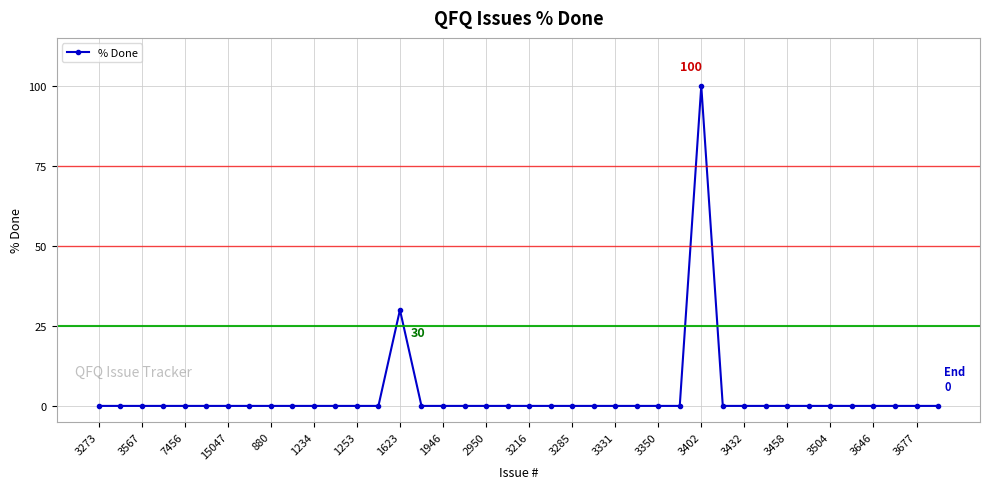

What is the maximum value shown in the chart?

100